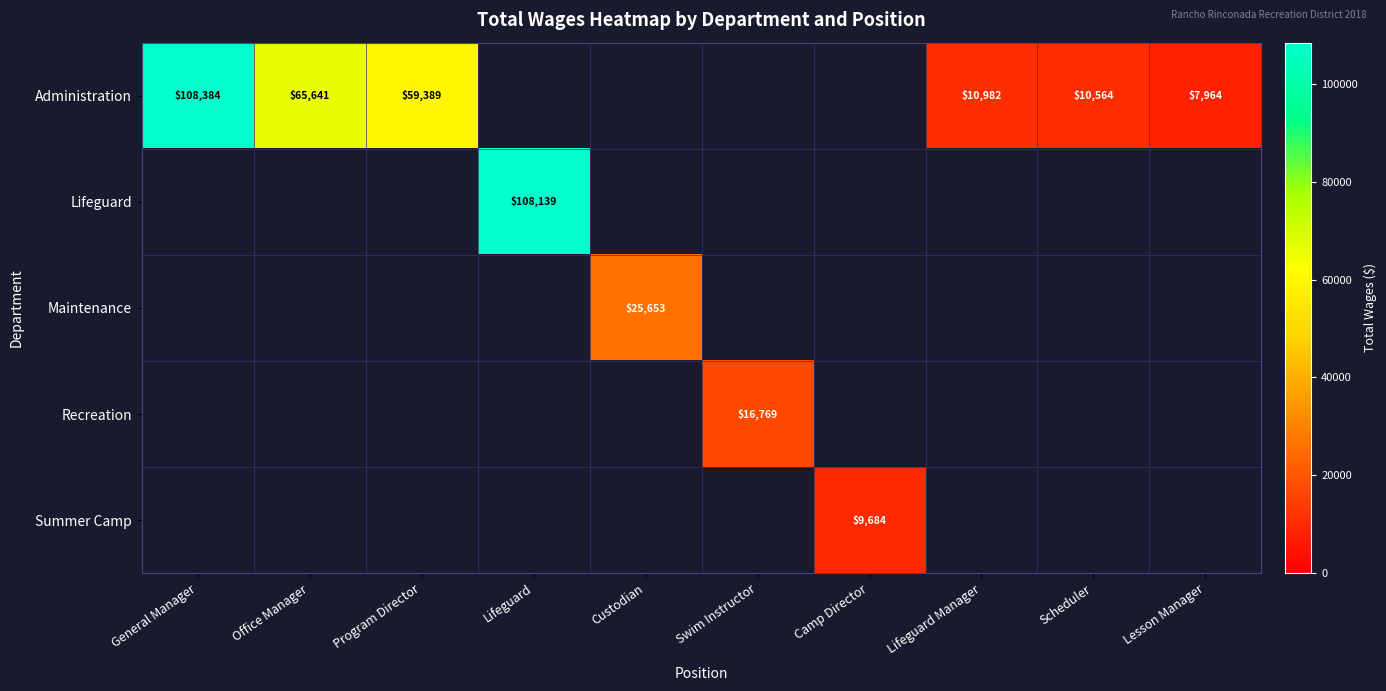

At which category is the sum across all series the highest?

General Manager